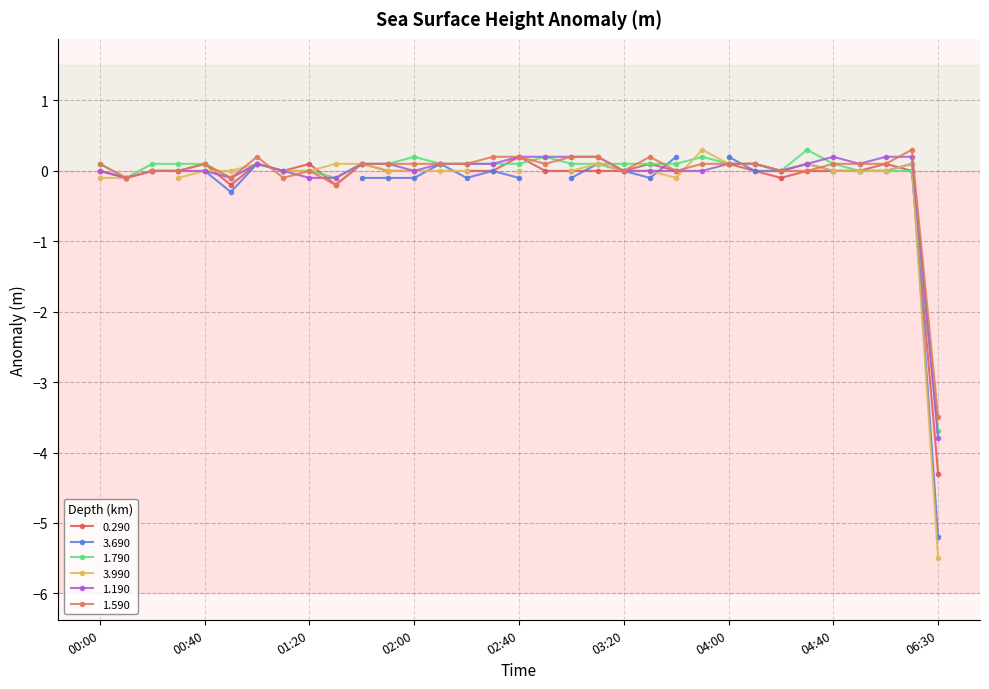

What is the label of the 32nd point from the left?

2011/03/09 05:10